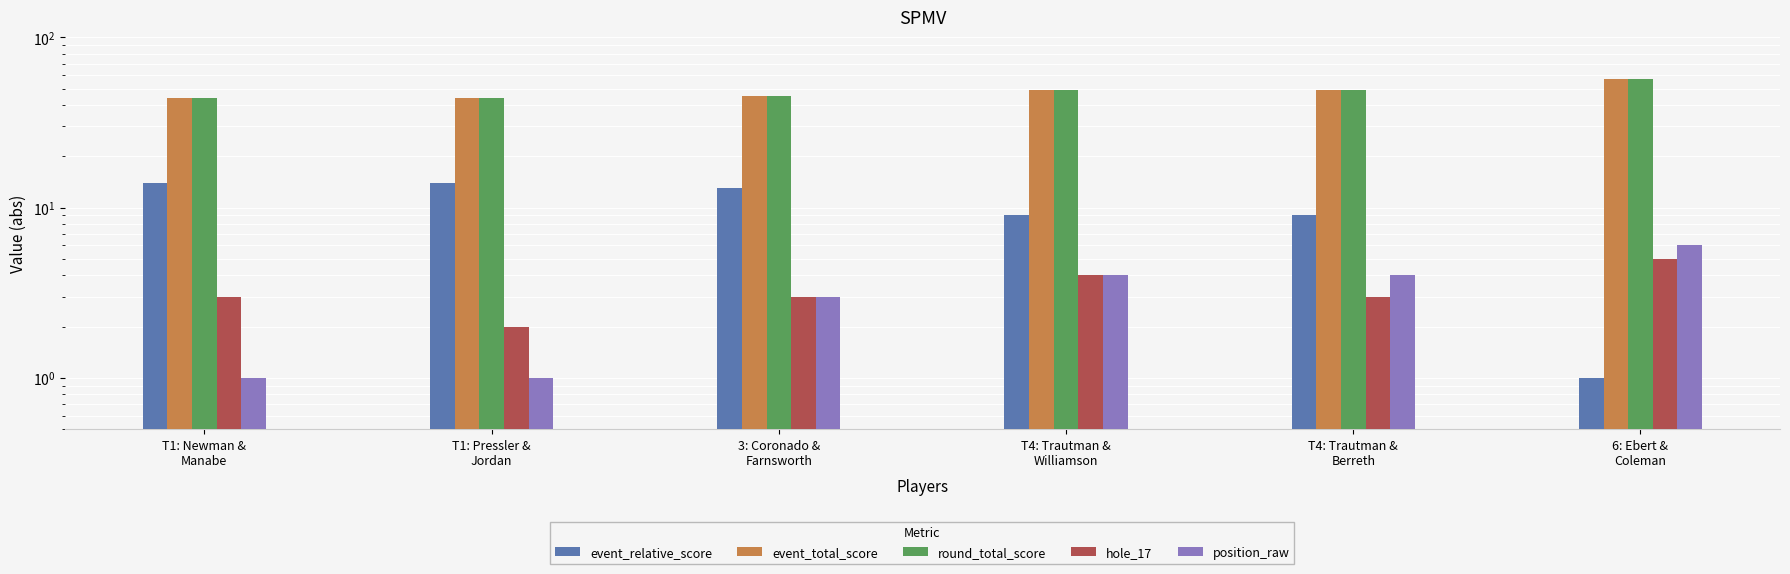

How many distinct data groups are displayed?

5